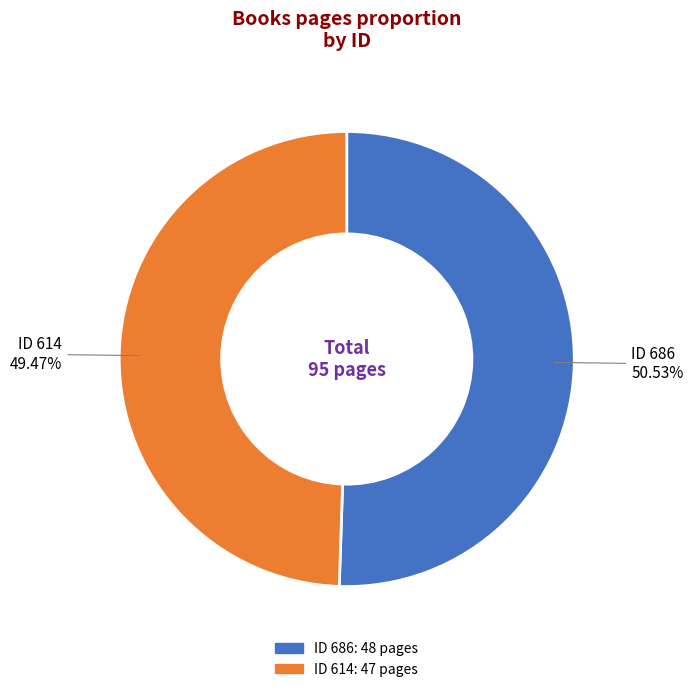

Does any single category account for the majority?

Yes